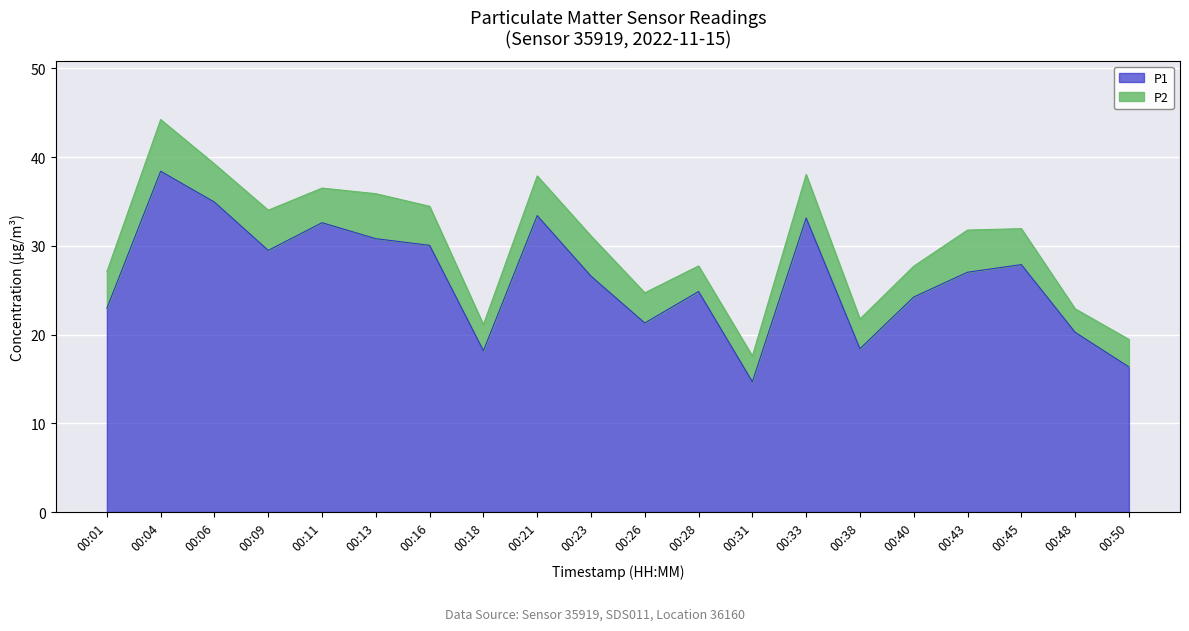

How many data points are above 27?

10